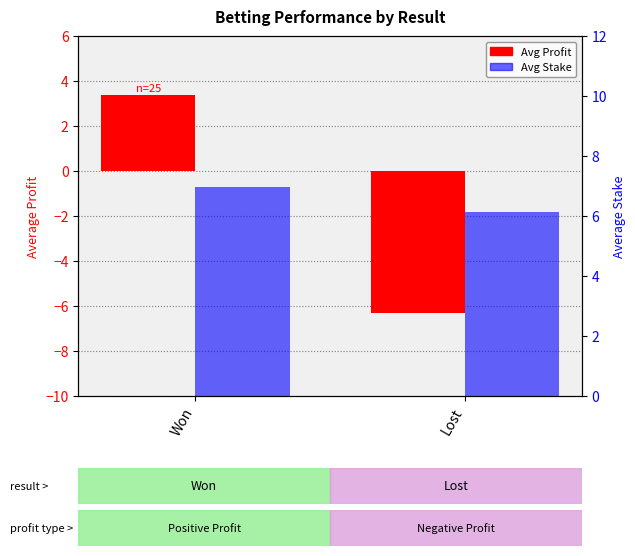

How many groups of bars are there?

2